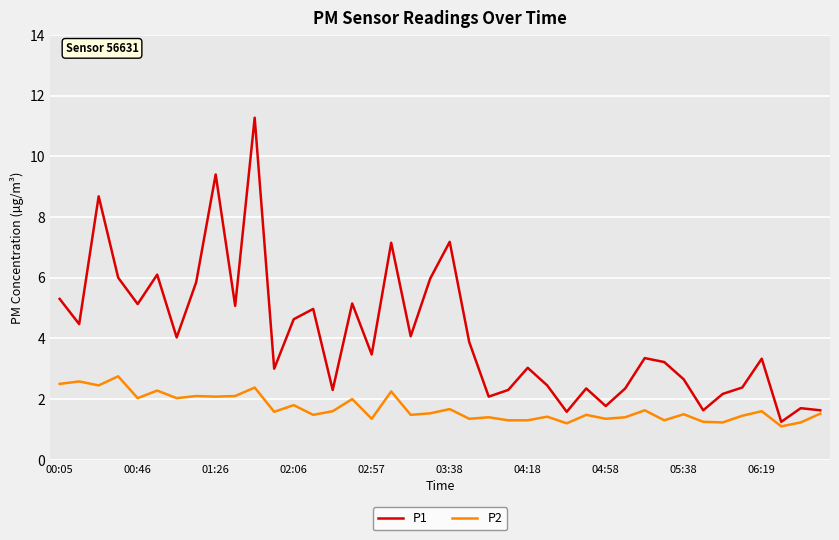

List the series in order of their peak value, highest first.

P1, P2